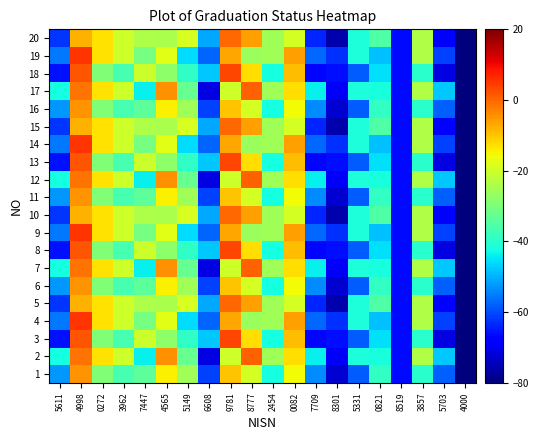

What is the smallest value displayed?

-80.0